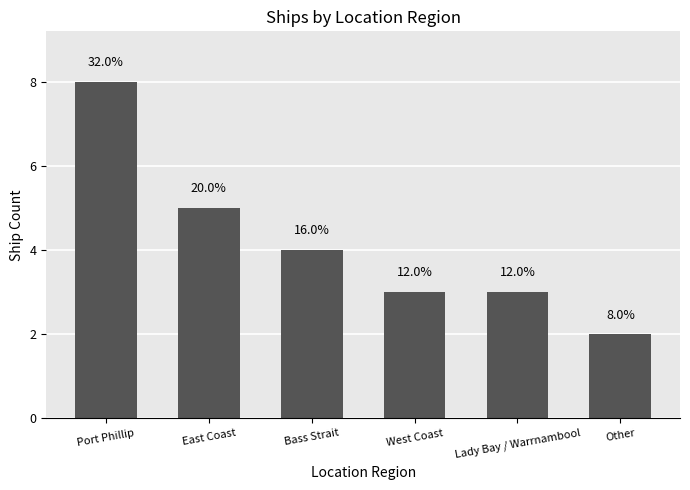

What position from the left is Other?

6